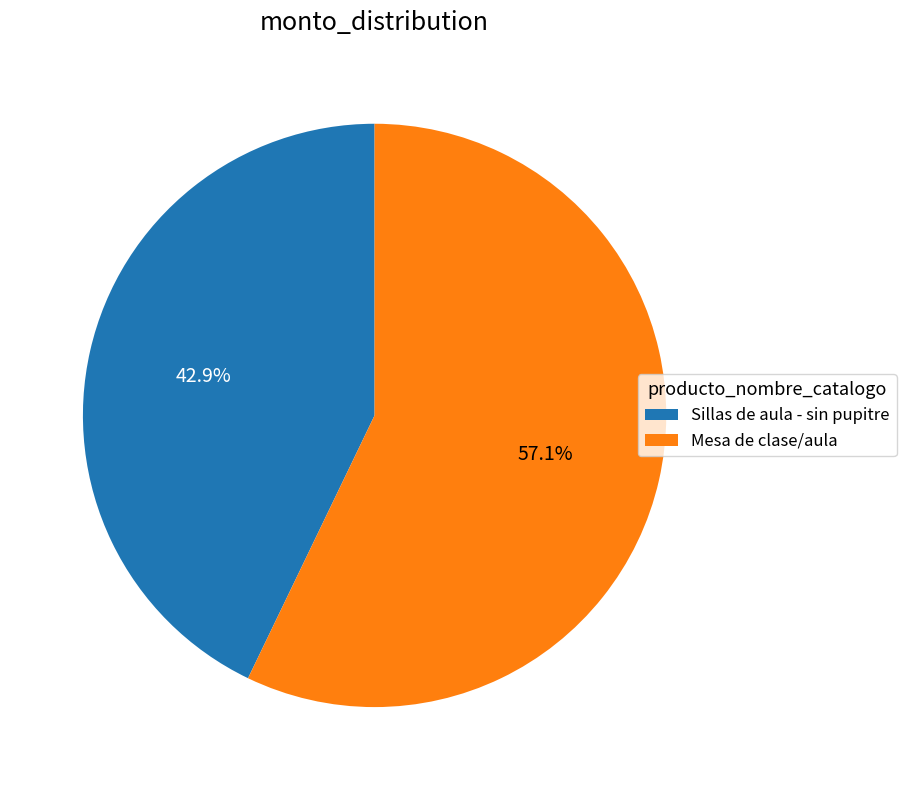

How many segments does this pie chart have?

2